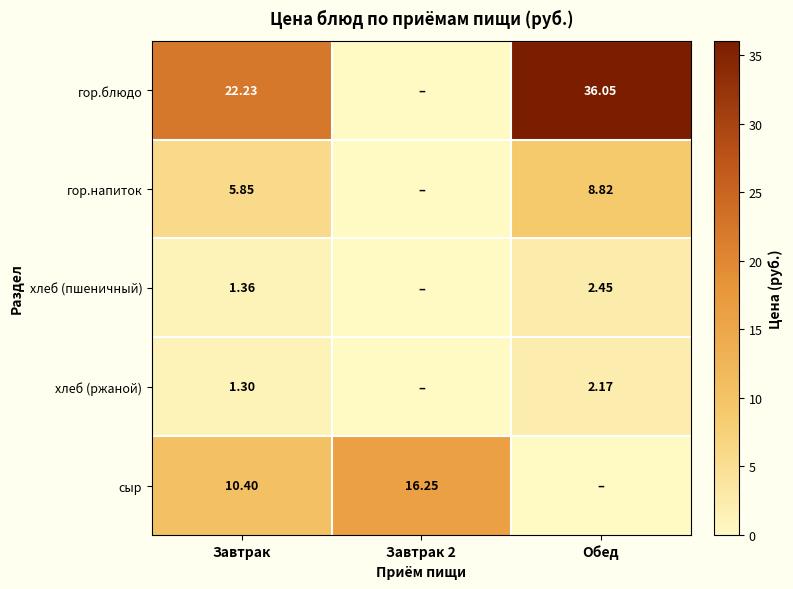

Which series has the largest range (max minus min)?

гор.блюдо